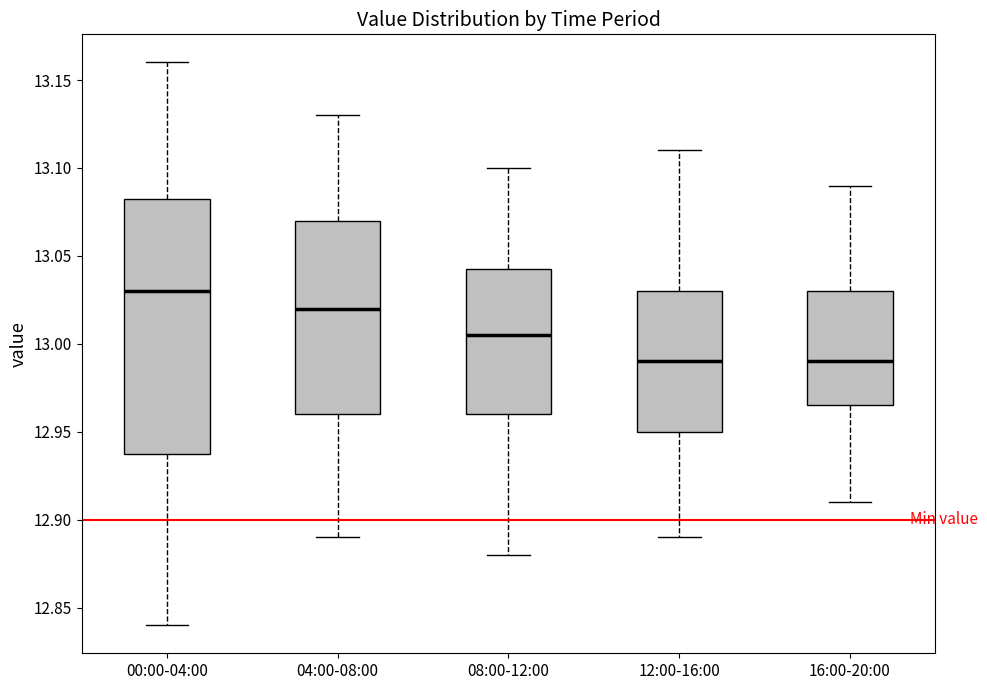

Which box's median line is the highest?

00:00-04:00